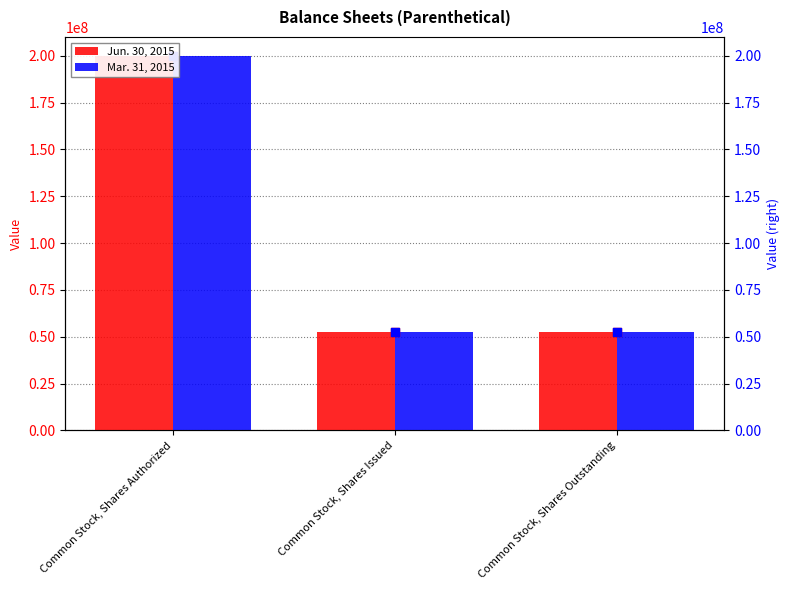

Which series contains the lowest Y value?

Jun. 30, 2015